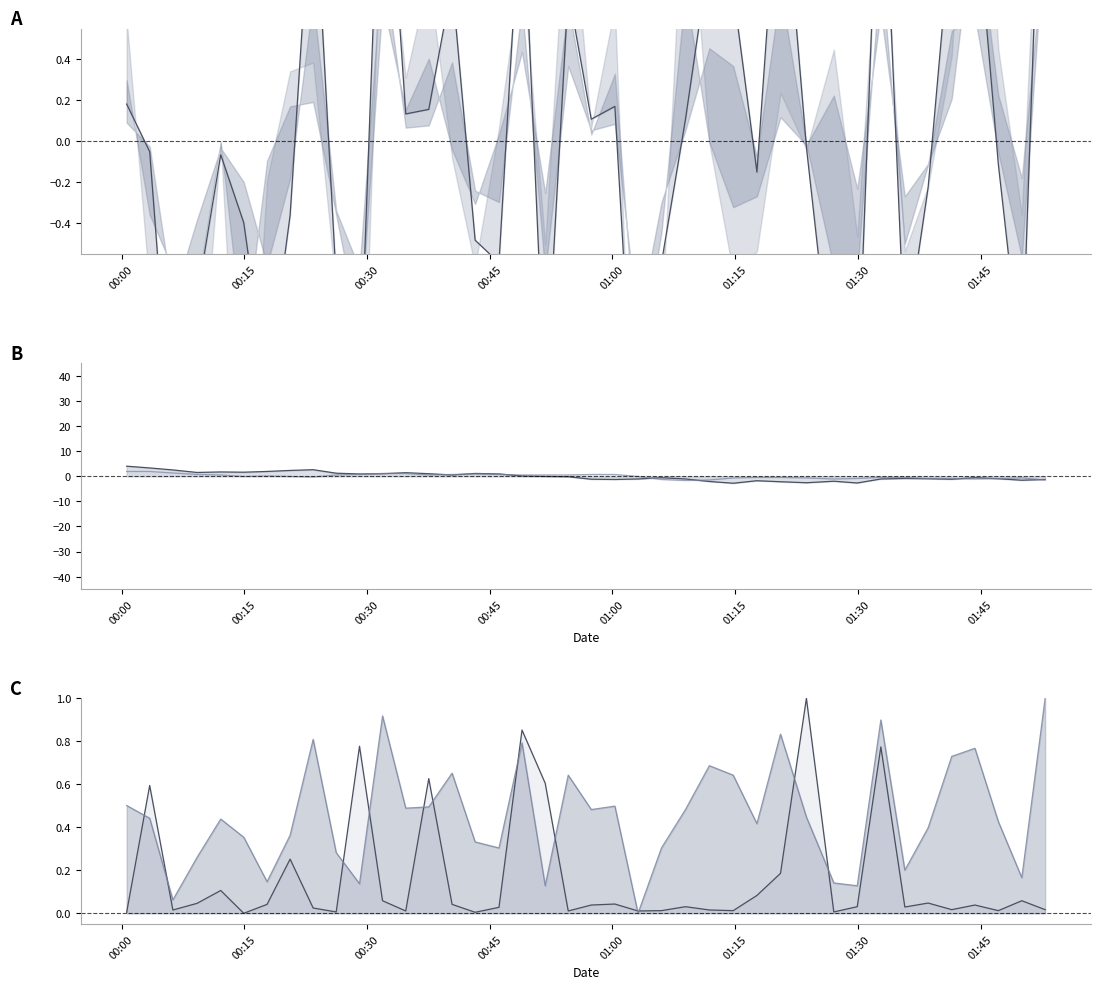

Is the value of SDS_P1 line at 18 greater than the value of max_cycle line at 15?

No